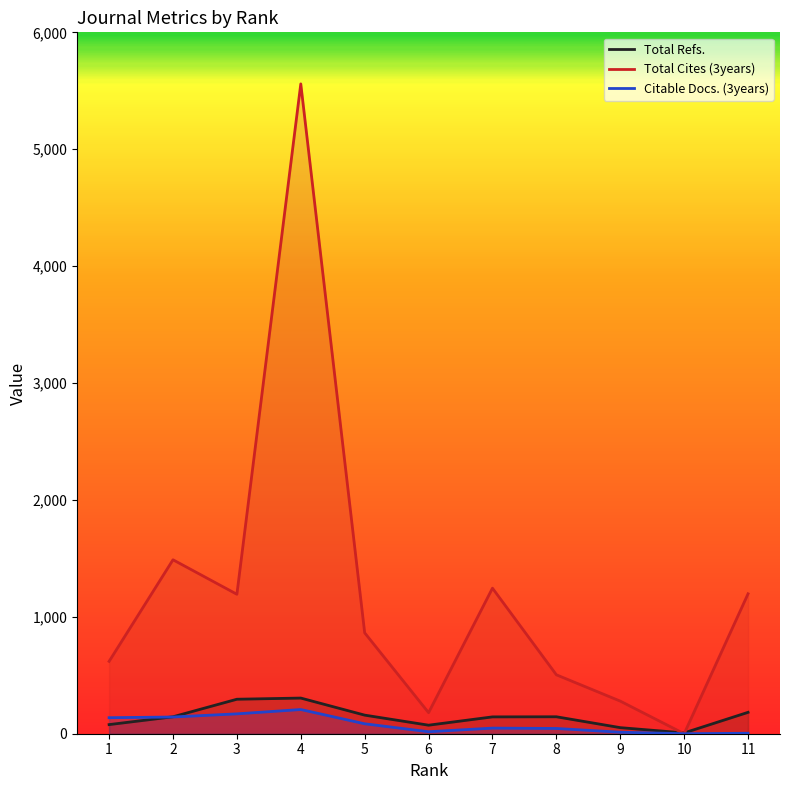

How many lines are shown in the chart?

3